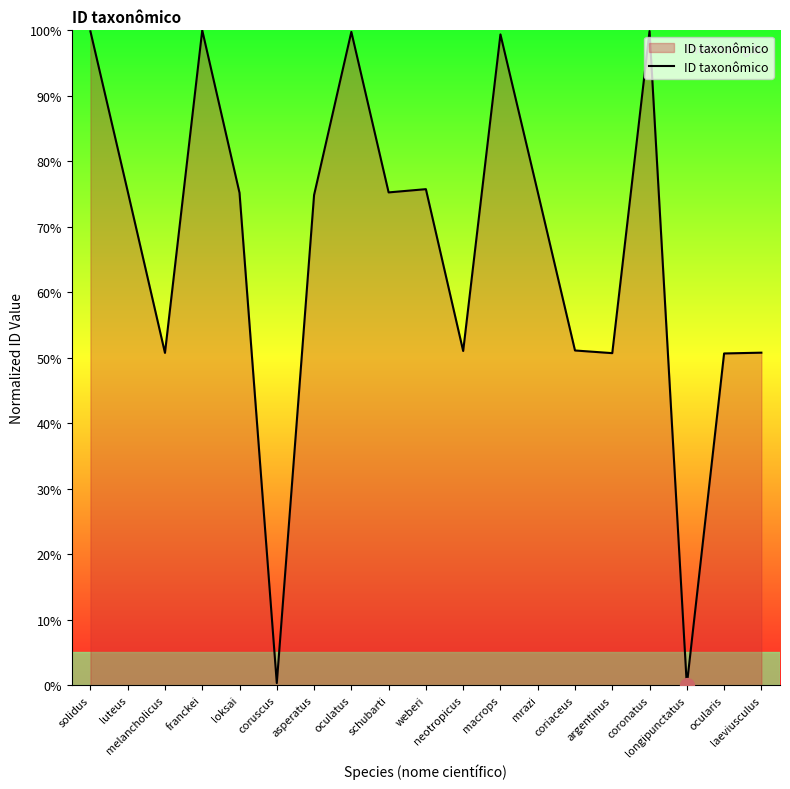

What is the difference between the second highest and second lowest values?

99.6